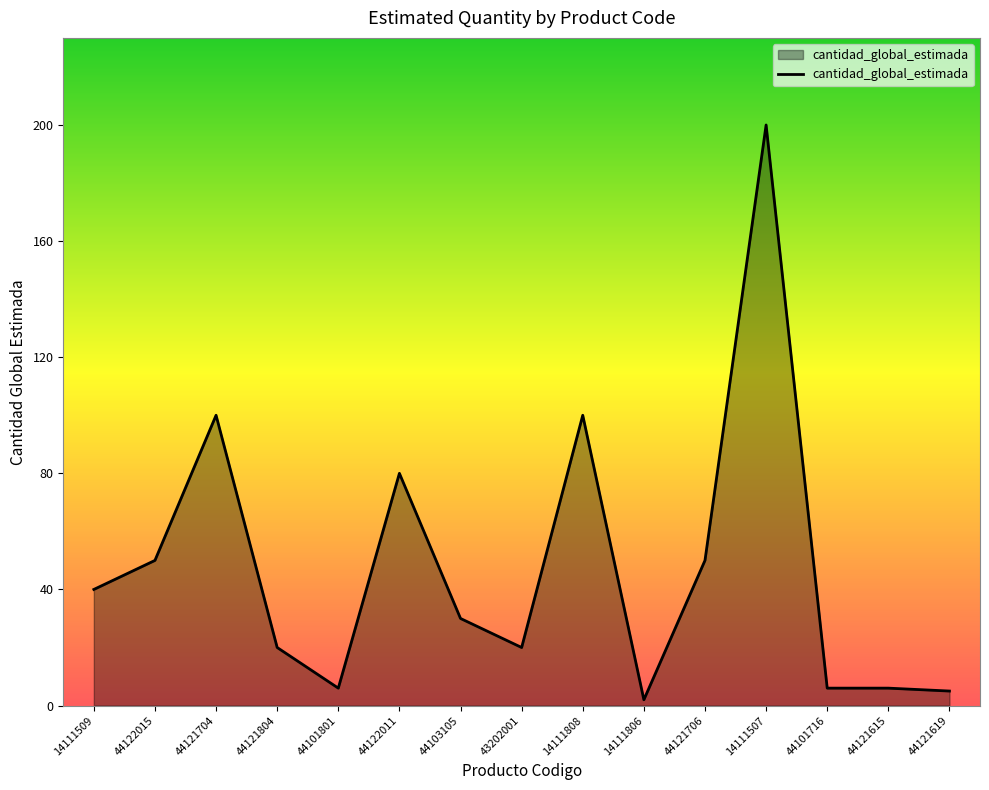

Which category has the highest value across all series?

14111507